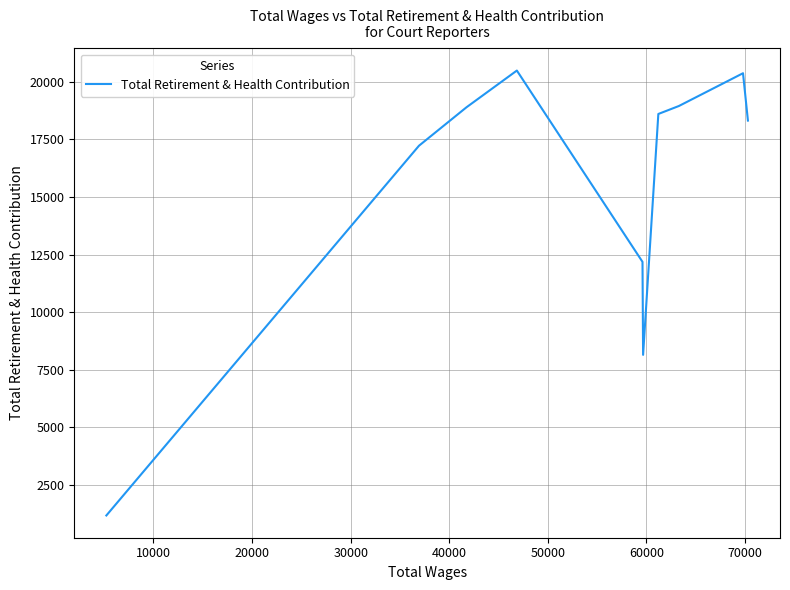

What is the difference between the maximum and minimum values?

19329